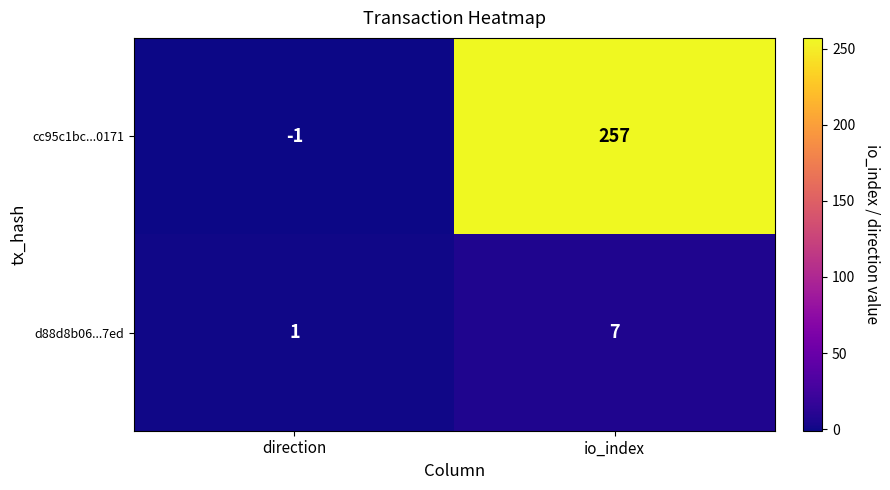

What is the difference between the maximum and minimum values in the cc95c1bc...0171 series?

258